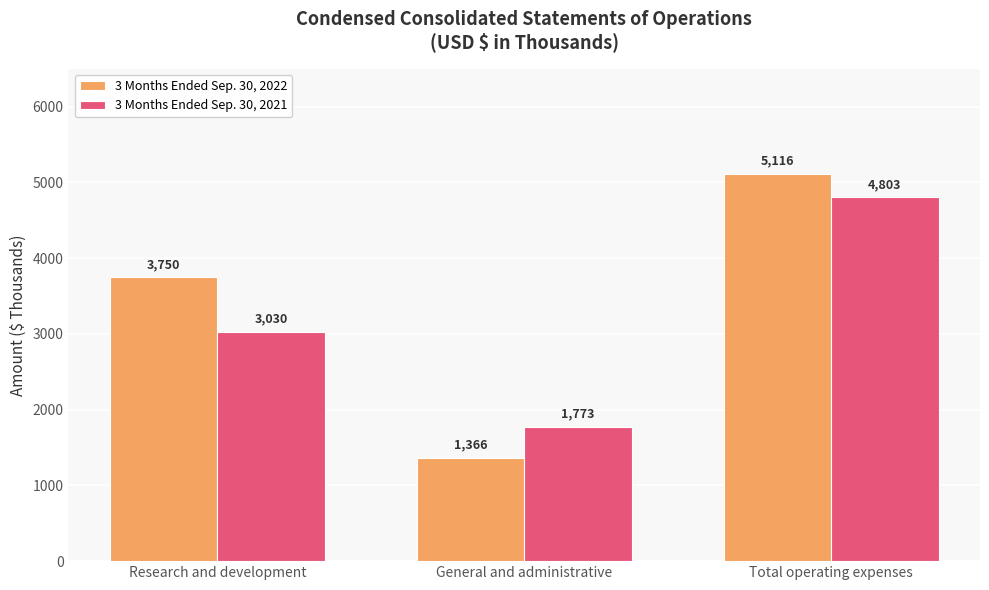

Is it true that 3 Months Ended Sep. 30, 2021 equals 4803 at Total operating expenses?

True